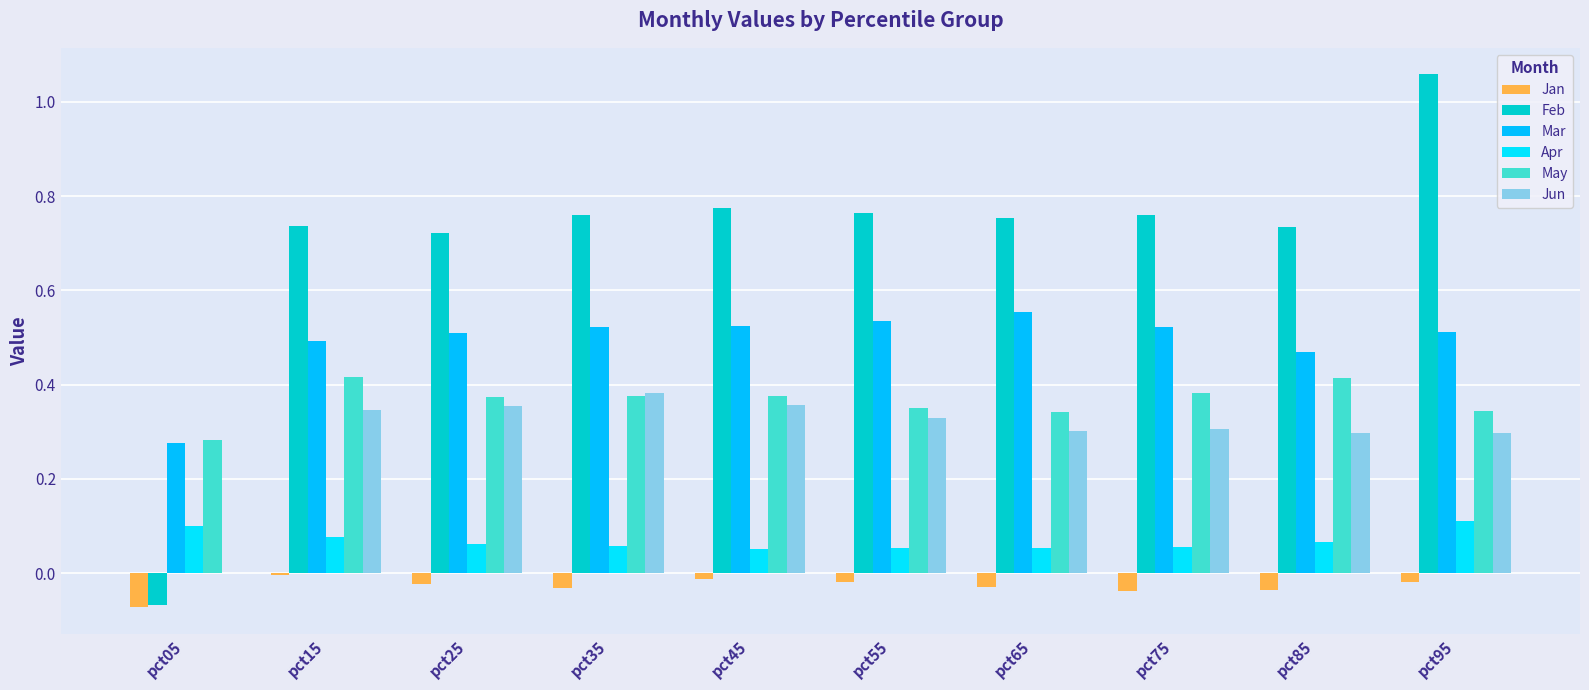

Reading left to right, transcribe all the data shown in this chart.

Jan: pct05=-0.1	pct15=-0.0	pct25=-0.0	pct35=-0.0	pct45=-0.0	pct55=-0.0	pct65=-0.0	pct75=-0.0	pct85=-0.0	pct95=-0.0
Feb: pct05=-0.1	pct15=0.7	pct25=0.7	pct35=0.8	pct45=0.8	pct55=0.8	pct65=0.8	pct75=0.8	pct85=0.7	pct95=1.1
Mar: pct05=0.3	pct15=0.5	pct25=0.5	pct35=0.5	pct45=0.5	pct55=0.5	pct65=0.6	pct75=0.5	pct85=0.5	pct95=0.5
Apr: pct05=0.1	pct15=0.1	pct25=0.1	pct35=0.1	pct45=0.1	pct55=0.1	pct65=0.1	pct75=0.1	pct85=0.1	pct95=0.1
May: pct05=0.3	pct15=0.4	pct25=0.4	pct35=0.4	pct45=0.4	pct55=0.4	pct65=0.3	pct75=0.4	pct85=0.4	pct95=0.3
Jun: pct05=-0.0	pct15=0.3	pct25=0.4	pct35=0.4	pct45=0.4	pct55=0.3	pct65=0.3	pct75=0.3	pct85=0.3	pct95=0.3